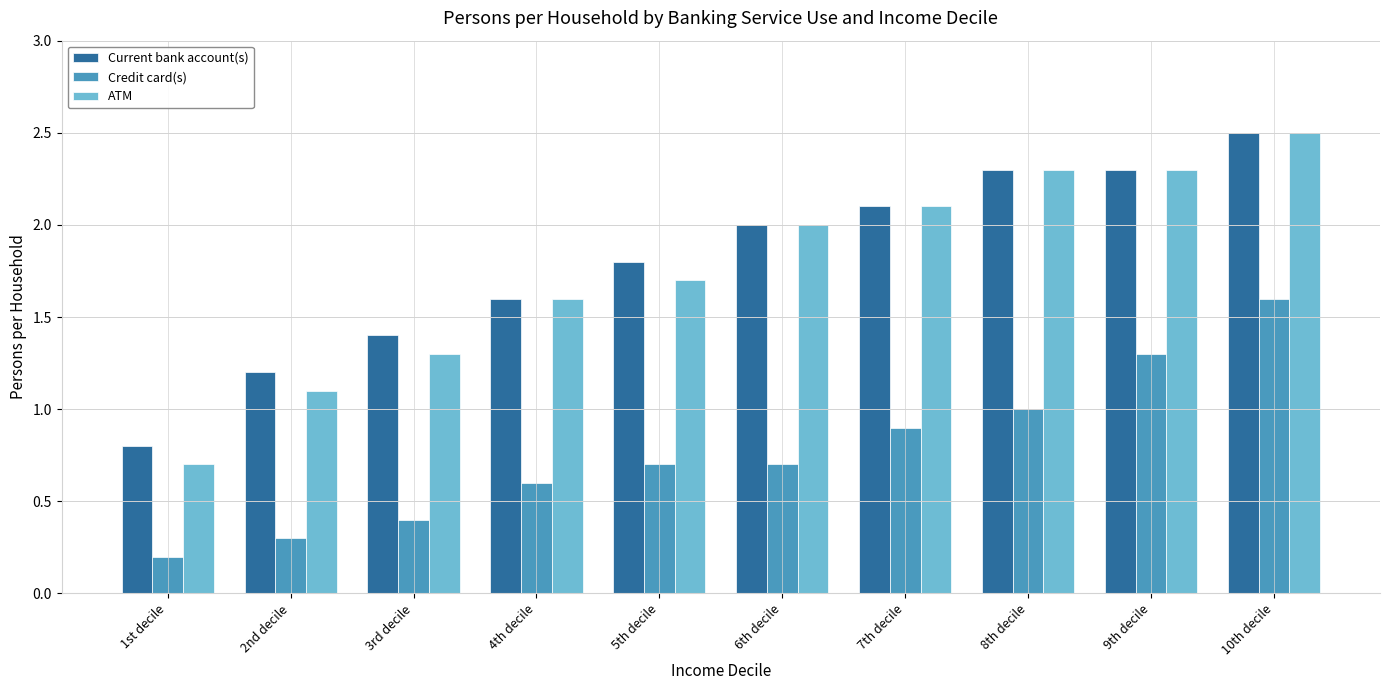

True or false: ATM has a value of 2.3 at 9th decile.

True